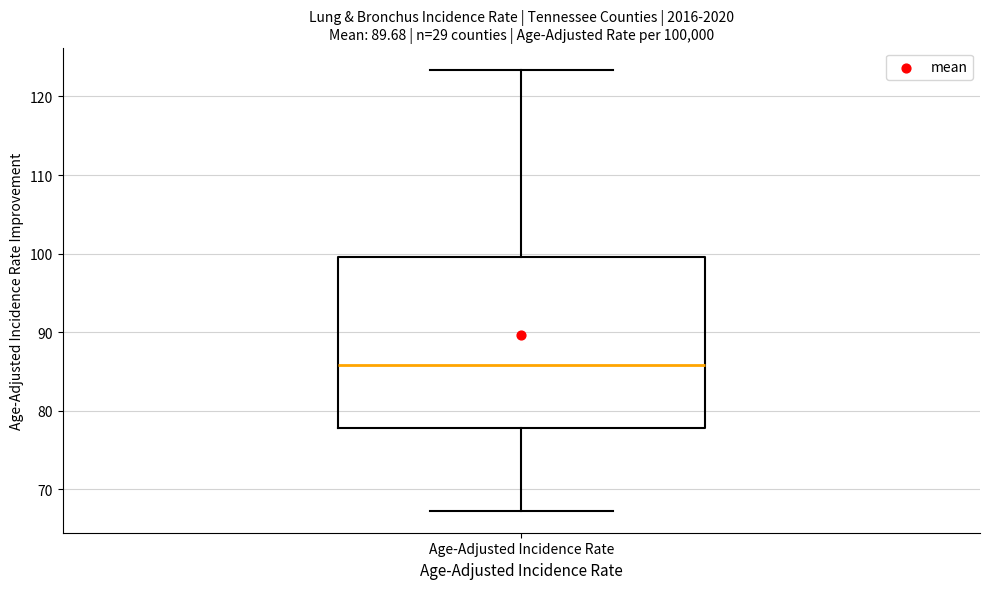

Transcribe this box plot: give where the median line is, the range the box spans, and where the two whiskers end, as read against the y-axis. The values are not printed on the chart, so give them approximately, as read against the axis.

median 86, box 78 to 100, whiskers 67 to 123